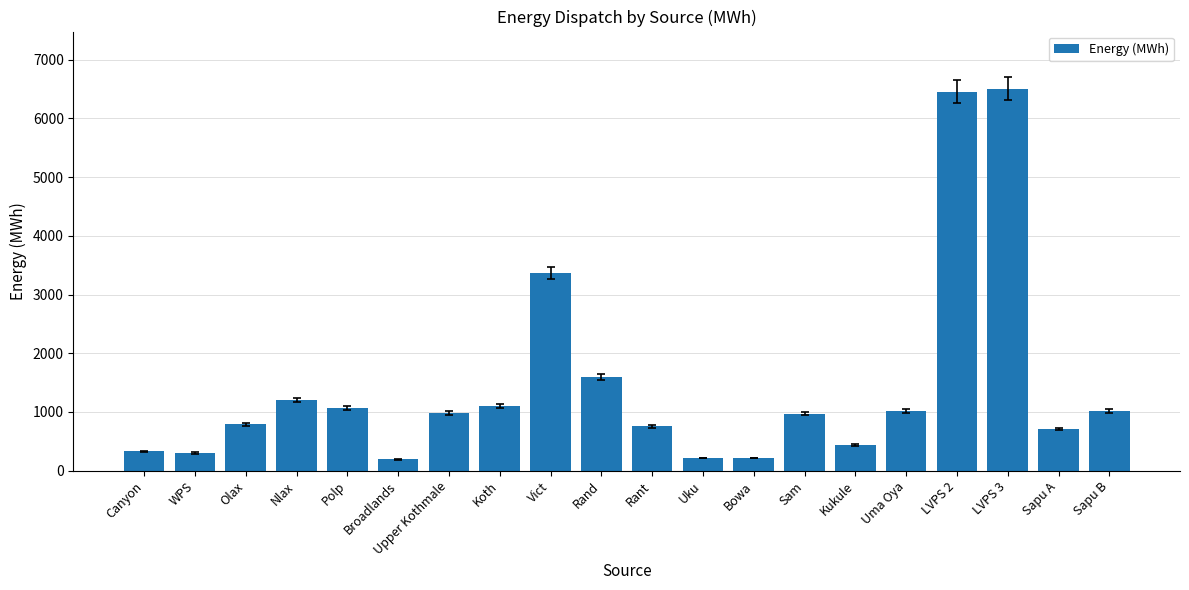

How many series are shown in this chart?

1